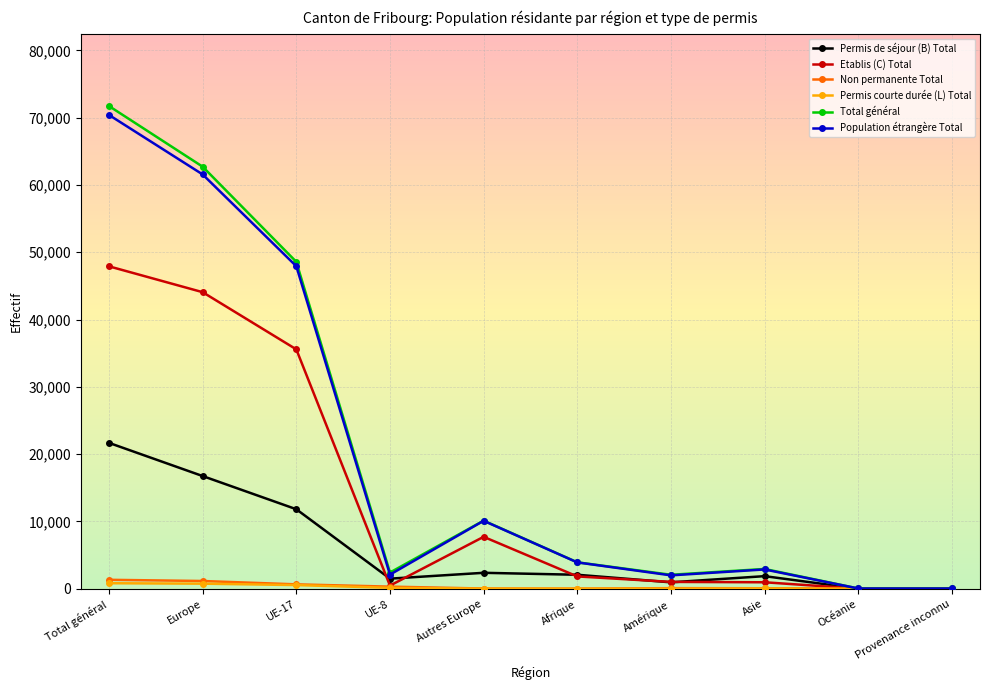

At how many categories does at least one series exceed 37501?

3